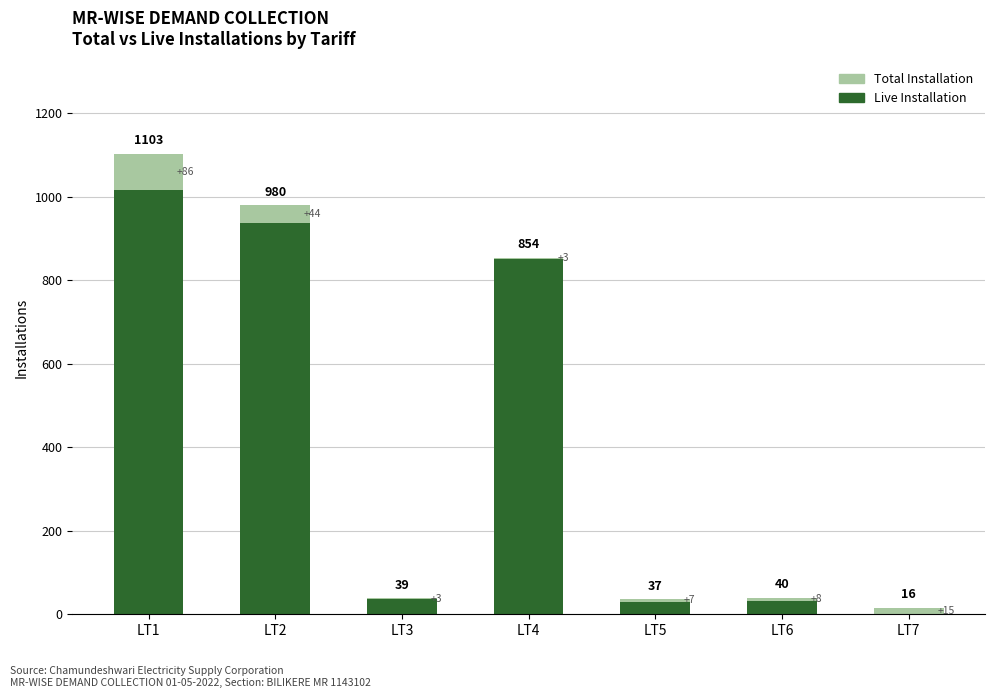

True or false: Live has a value of 362 at LT1.

False